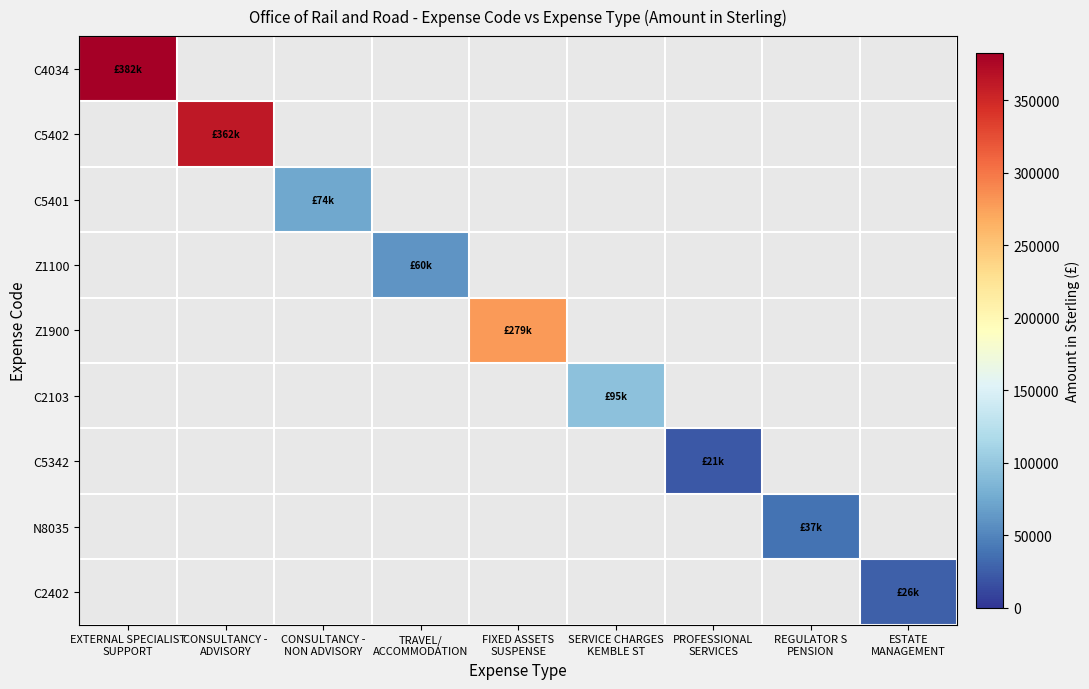

Which has a higher value, REGULATOR S
PENSION or EXTERNAL SPECIALIST
SUPPORT?

EXTERNAL SPECIALIST
SUPPORT